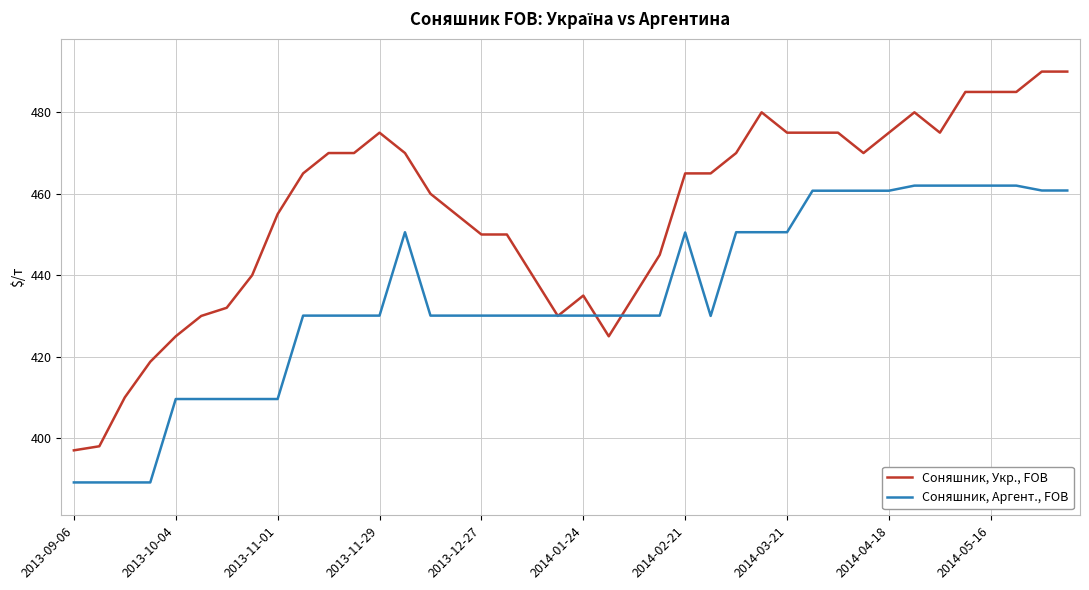

List the series in order of their overall mean, lowest first.

Соняшник, Аргент., FOB, Соняшник, Укр., FOB